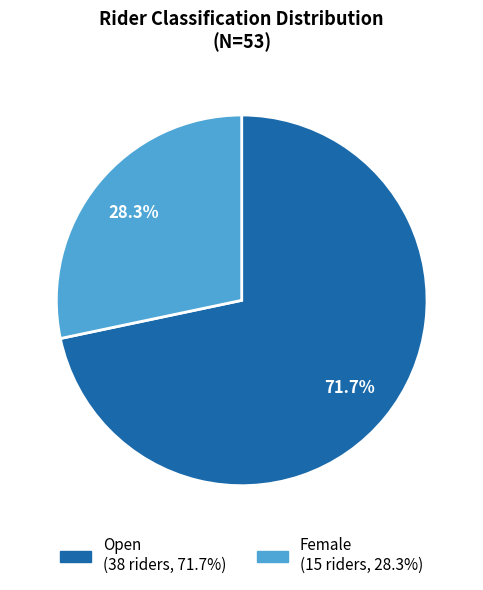

Is there a majority slice in this chart?

Yes